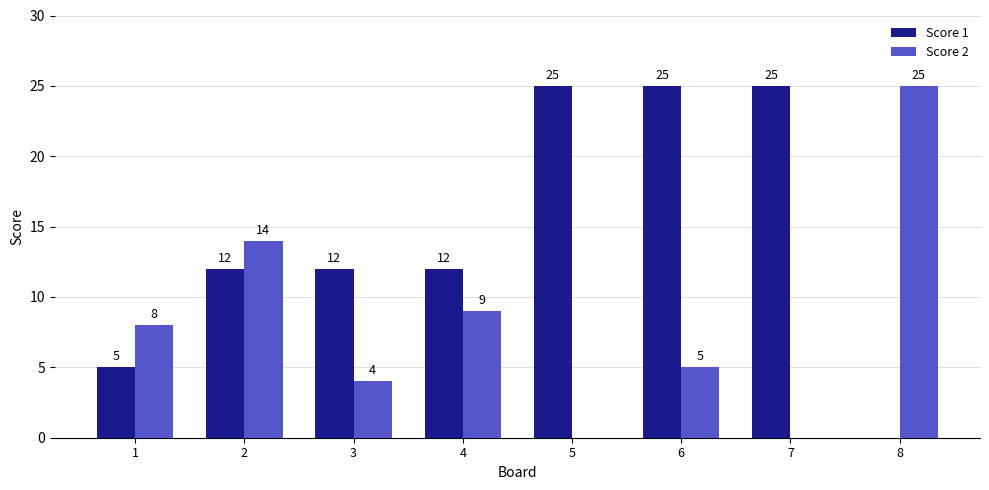

Is the value of Score 1 at 5 greater than the value of Score 2 at 7?

Yes